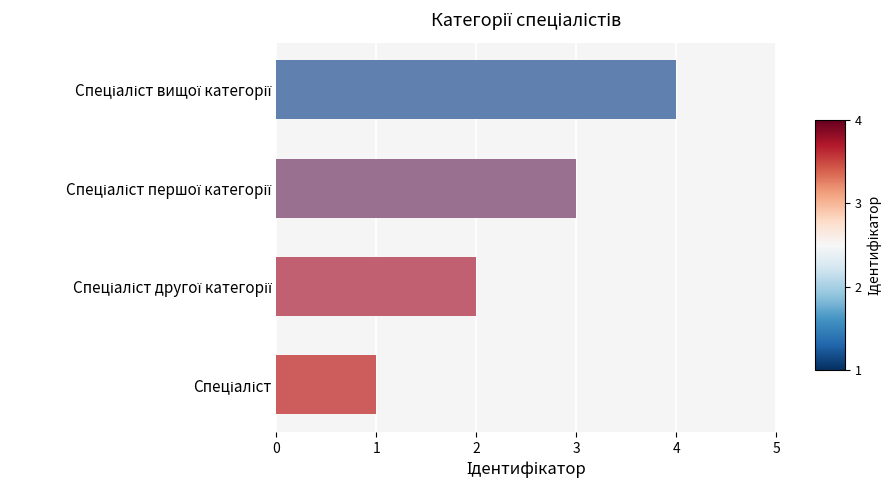

What is the difference between the maximum and minimum values?

3